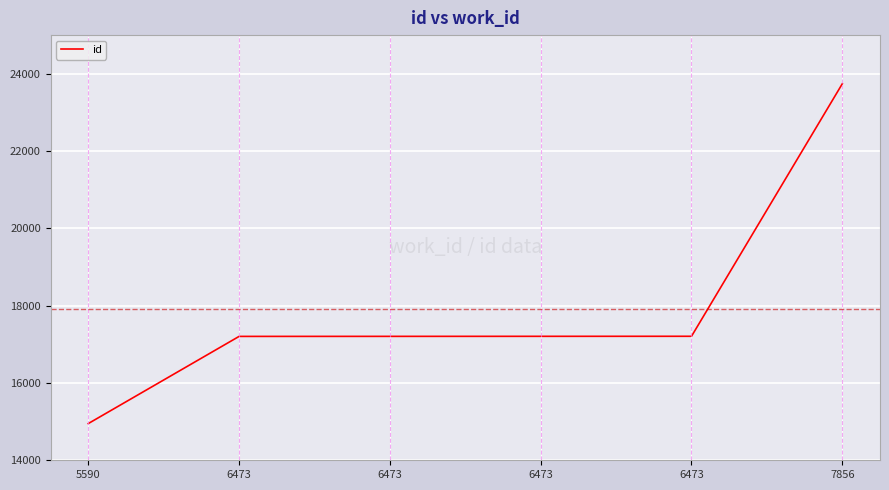

What is the value of the 3rd point from the left?

17205